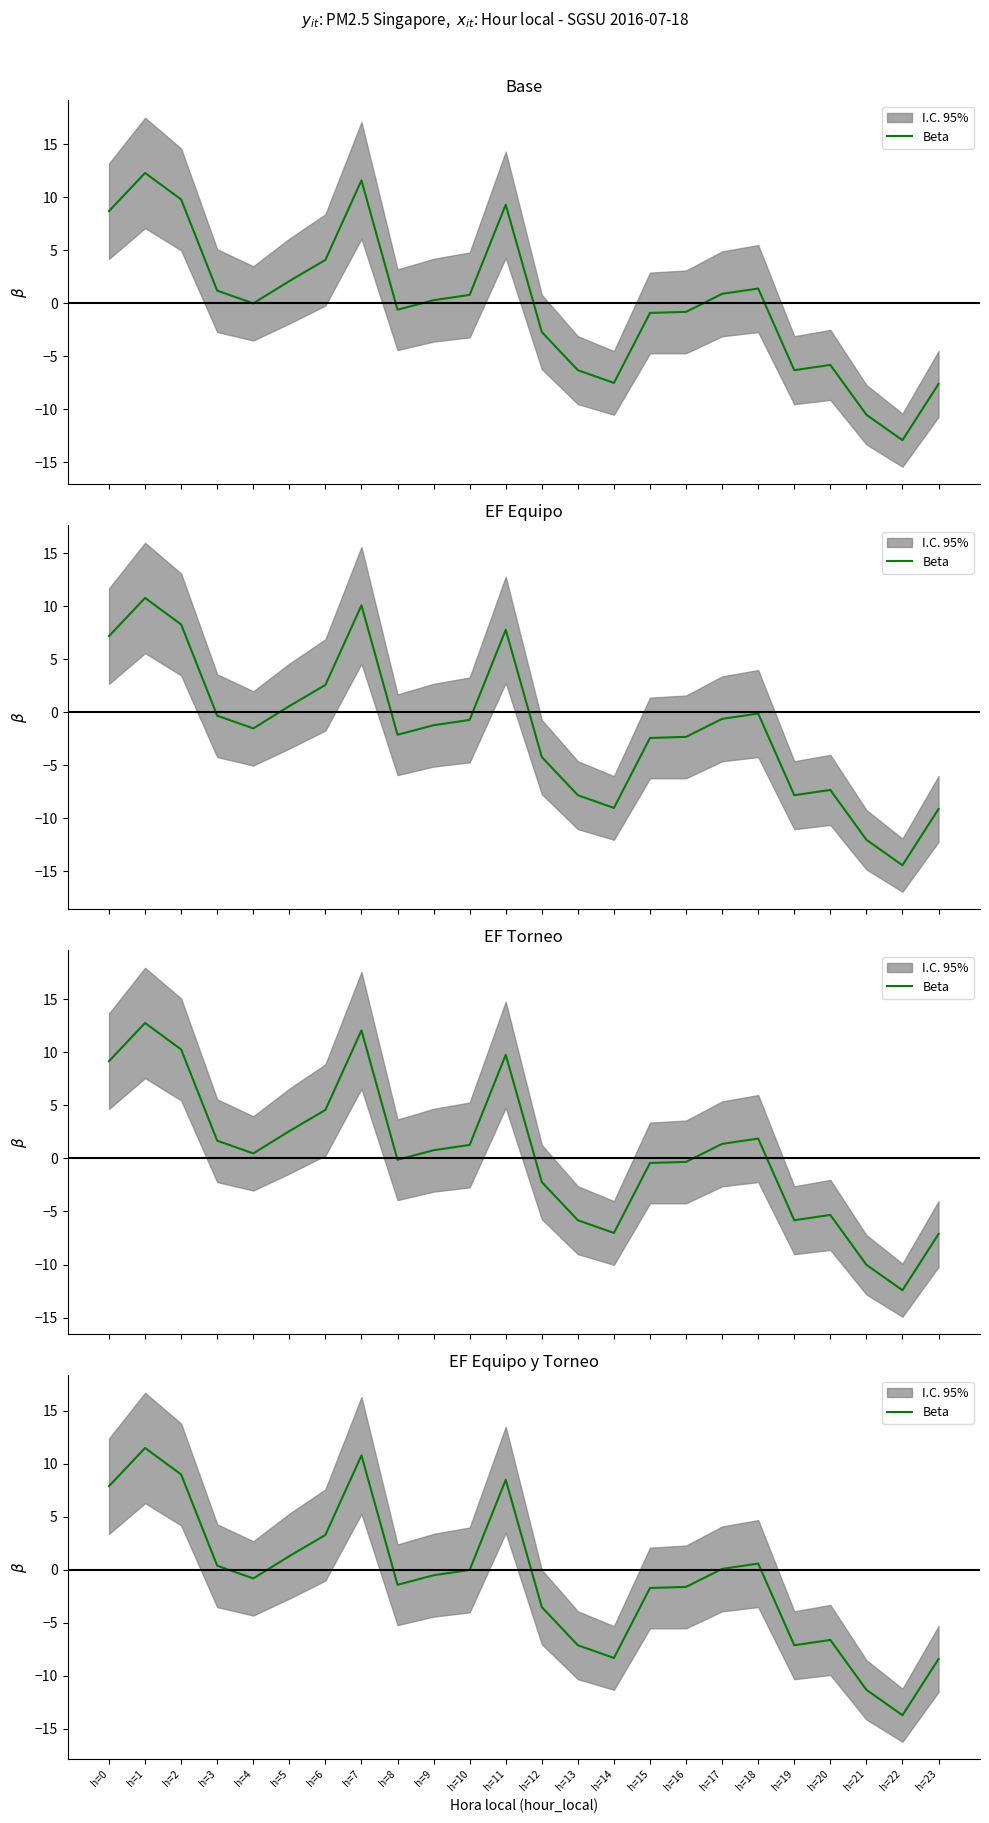

List the labels in order of value, smallest first.

h=22, h=21, h=23, h=14, h=13, h=19, h=20, h=12, h=15, h=16, h=8, h=4, h=9, h=10, h=17, h=3, h=18, h=5, h=6, h=0, h=11, h=2, h=7, h=1